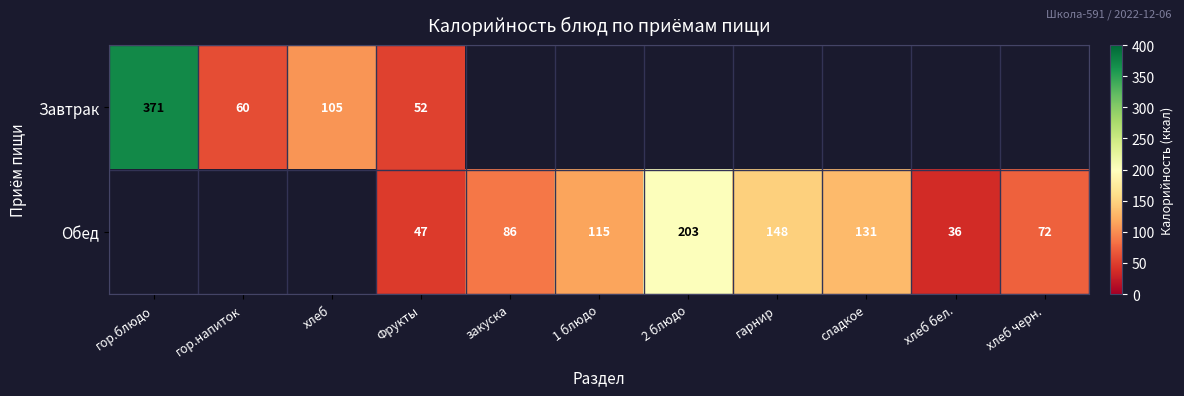

The value of Обед at закуска is 39. True or false?

False